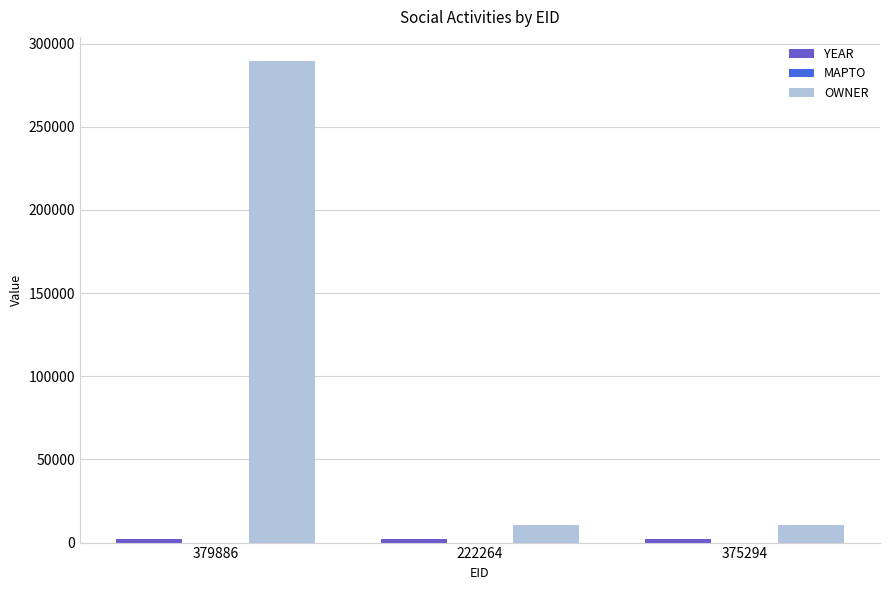

What is the average value of the OWNER series?

103702